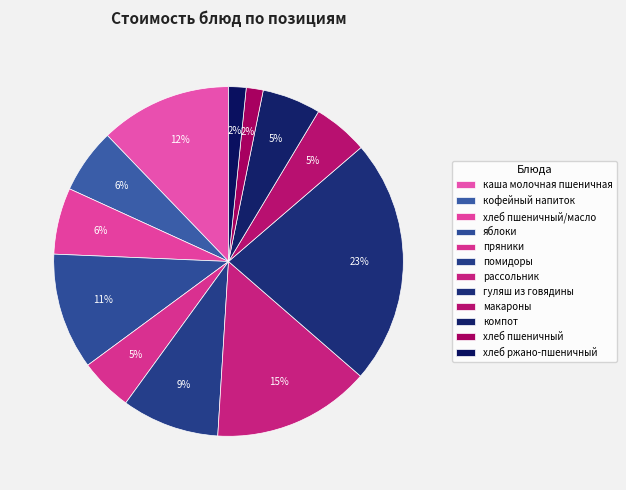

Rank the categories by value from highest to lowest.

гуляш из говядины, рассольник, каша молочная пшеничная, яблоки, помидоры, хлеб пшеничный/масло, кофейный напиток, компот, макароны, пряники, хлеб ржано-пшеничный, хлеб пшеничный